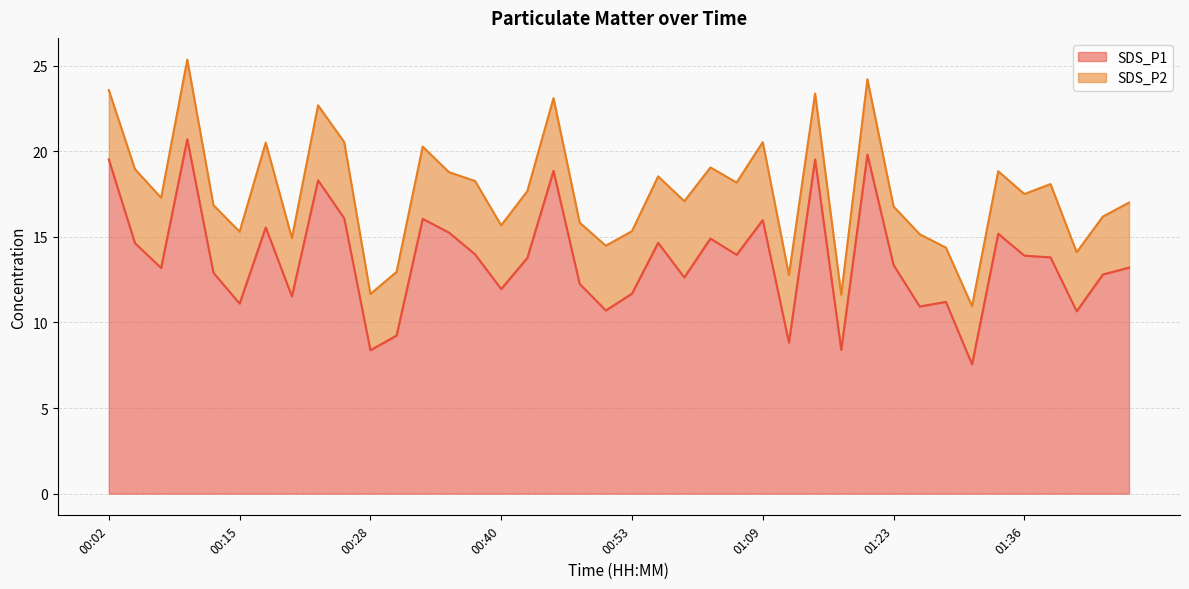

Where is the data nearest to the value 14?

00:38